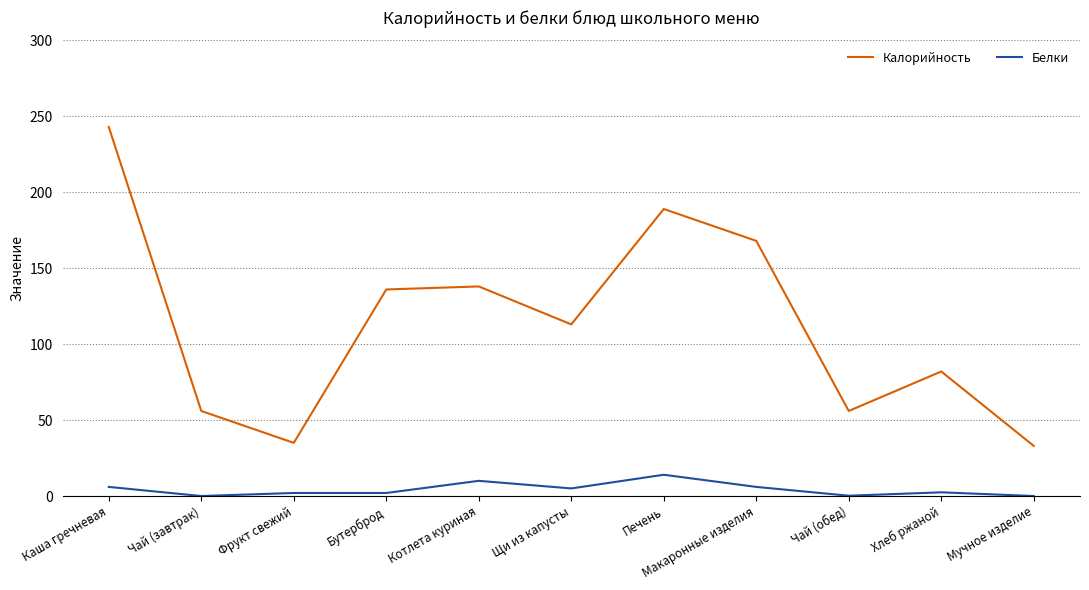

What is the sum of all Белки values?

47.6